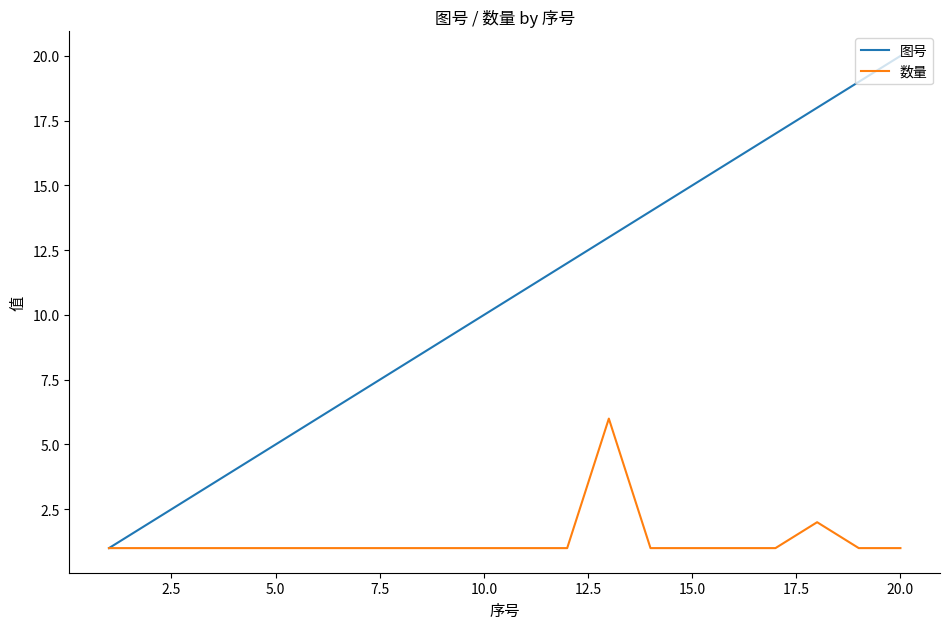

Which series has the largest range (max minus min)?

图号